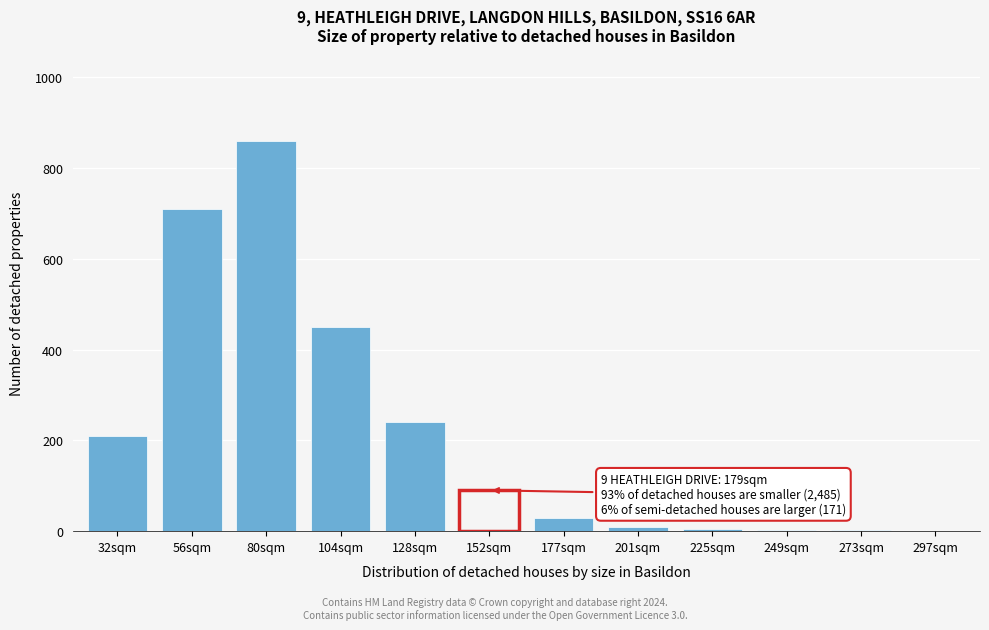

What is the change in value from 56sqm to 104sqm?

-260